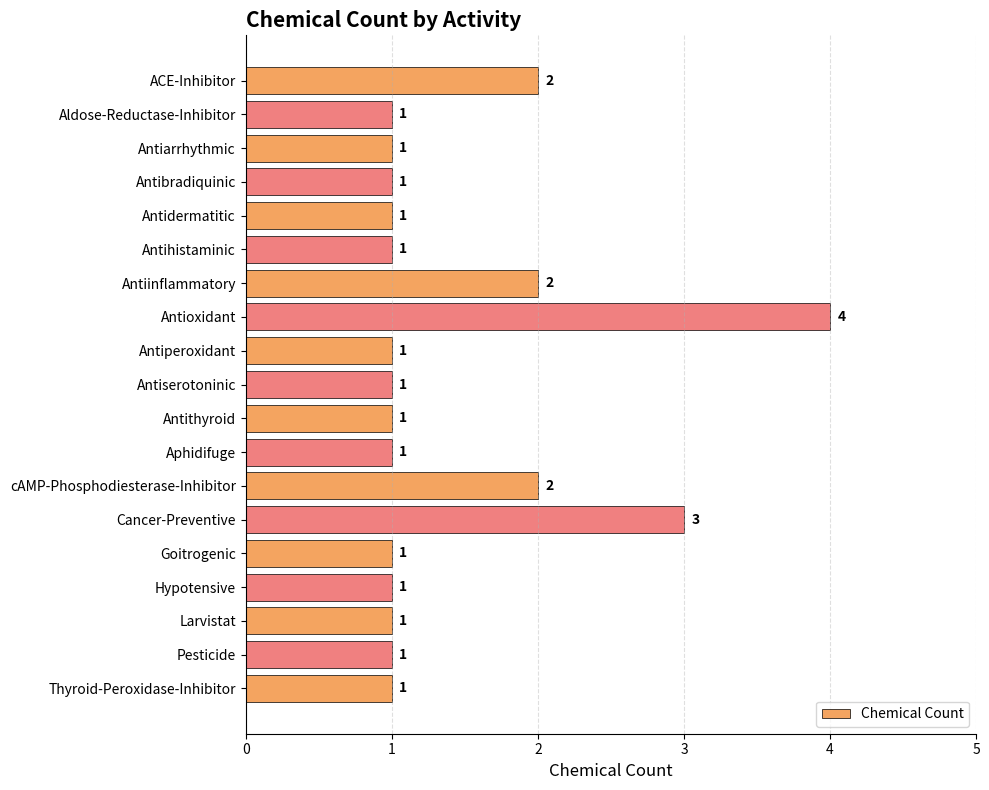

True or false: the data shows 1 at Antihistaminic.

True